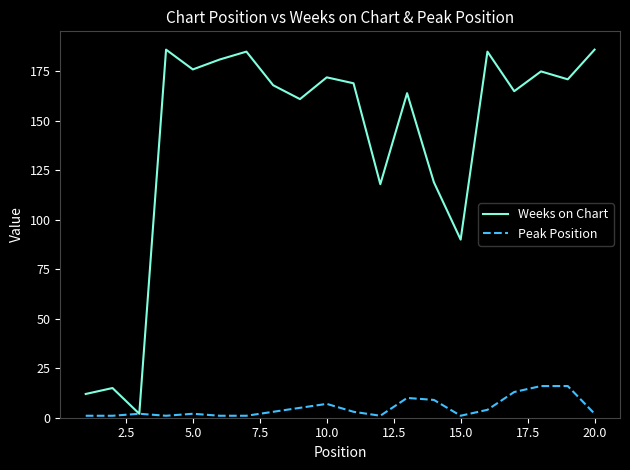

What is the difference between the maximum and minimum values in the Weeks on Chart series?

184